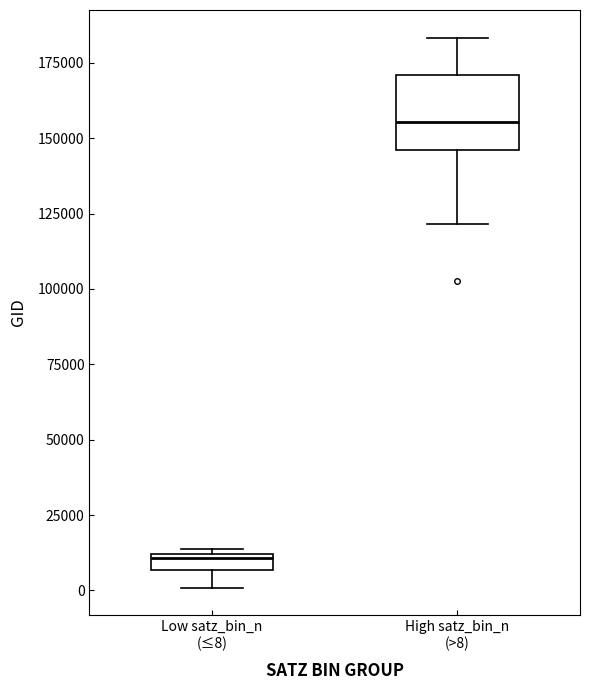

Comparing the boxes themselves (not the whiskers), which one is the tallest?

High satz_bin_n (>8)